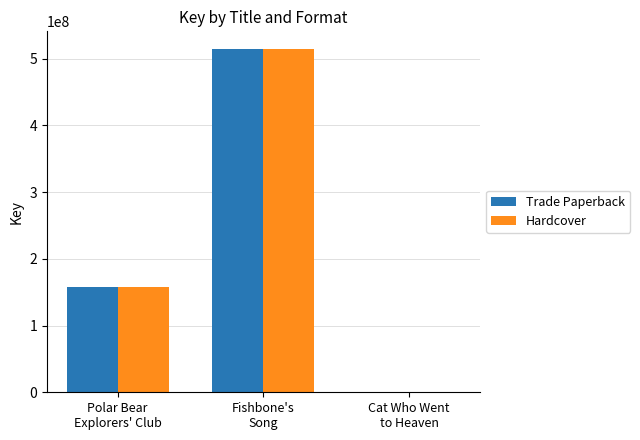

What is the maximum value for Hardcover?

515141570